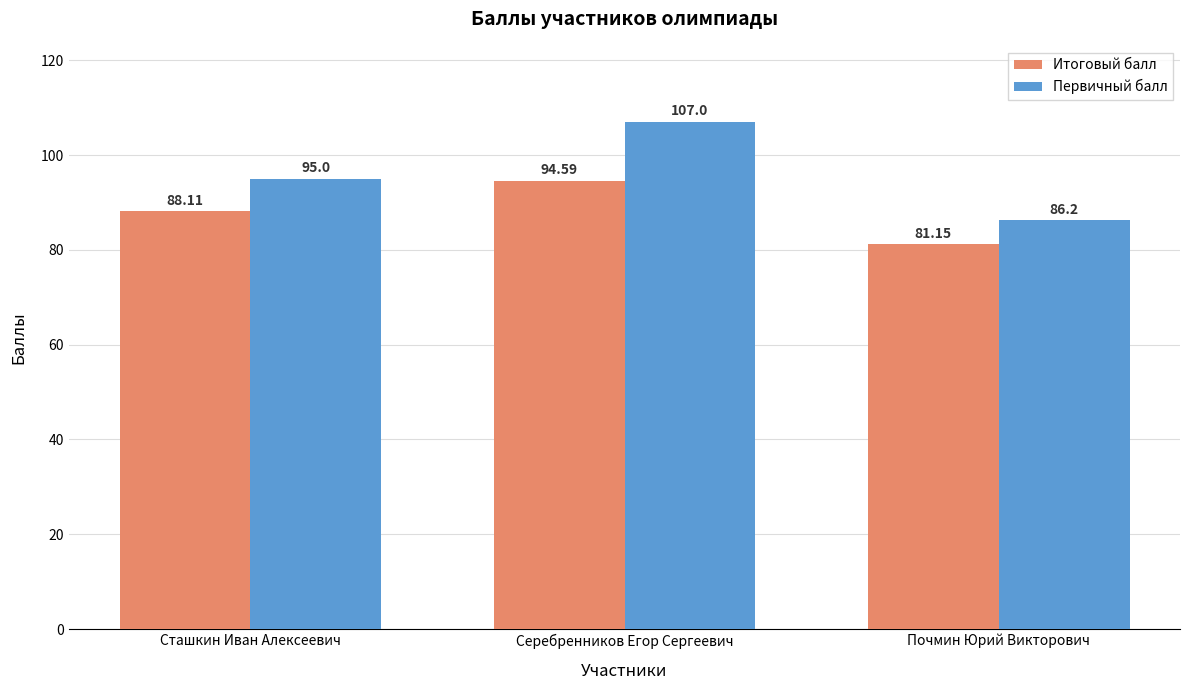

What is the difference between the maximum and second lowest values in the Итоговый балл series?

6.5